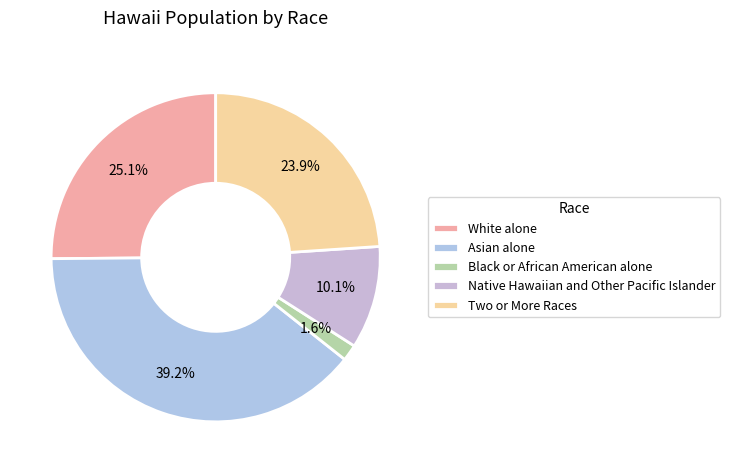

Which category has the biggest portion of the pie?

Asian alone